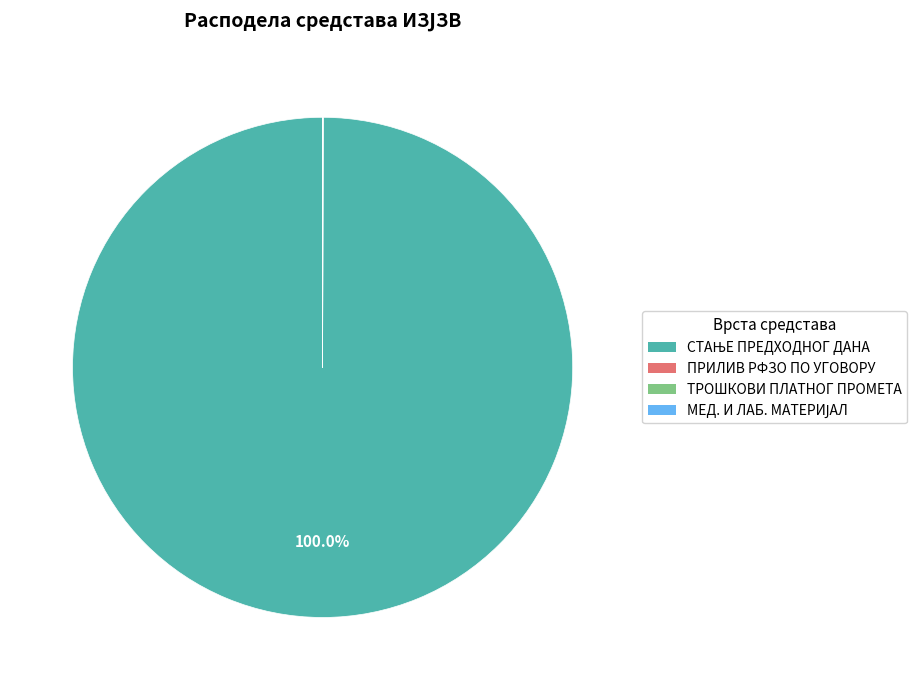

Is there a majority slice in this chart?

Yes